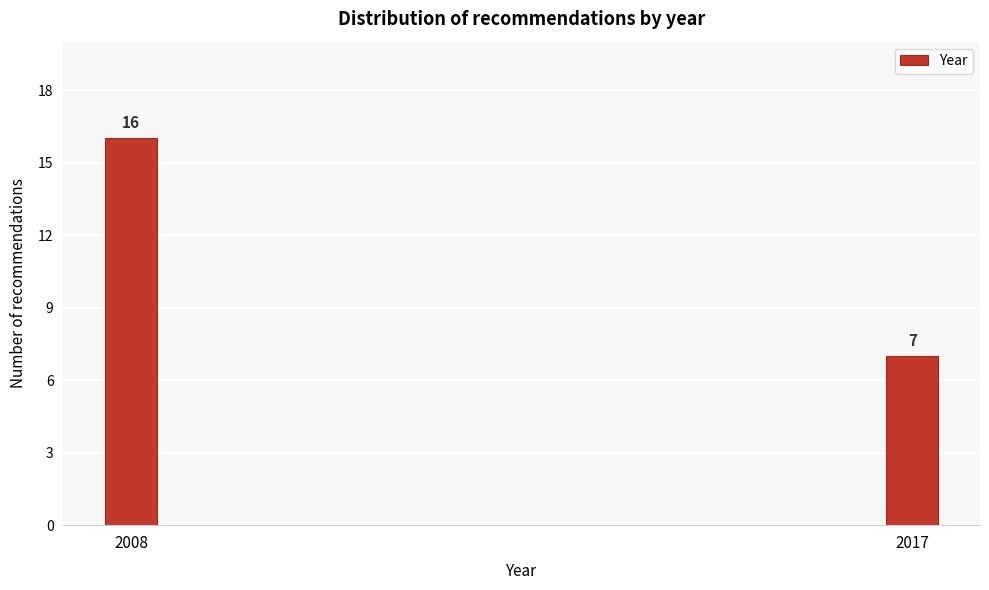

Reading right to left, transcribe all the data shown in this chart.

7	16